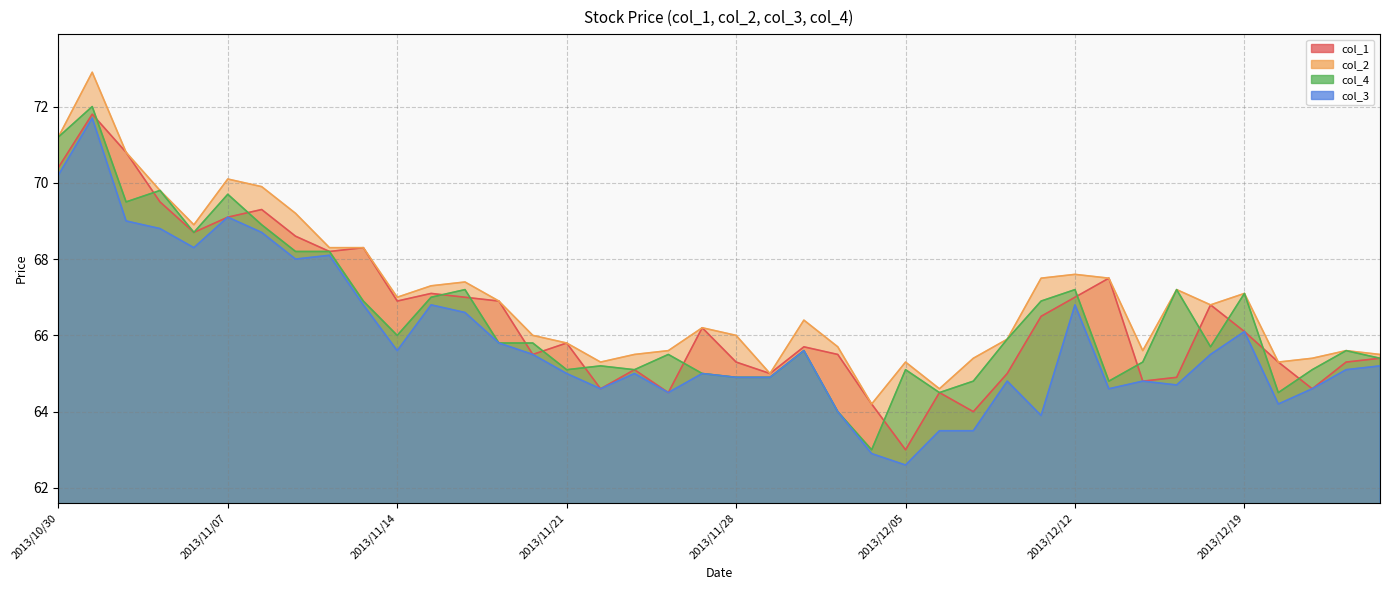

Reading left to right, transcribe all the data shown in this chart.

col_1: 70.4	71.8	70.8	69.5	68.7	69.1	69.3	68.6	68.2	68.3	66.9	67.1	67.0	66.9	65.5	65.8	64.6	65.1	64.5	66.2	65.3	65.0	65.7	65.5	64.2	63.0	64.5	64.0	65.0	66.5	67.0	67.5	64.8	64.9	66.8	66.1	65.3	64.6	65.3	65.4
col_2: 71.2	72.9	70.8	69.8	68.9	70.1	69.9	69.2	68.3	68.3	67.0	67.3	67.4	66.9	66.0	65.8	65.3	65.5	65.6	66.2	66.0	65.0	66.4	65.7	64.2	65.3	64.6	65.4	65.9	67.5	67.6	67.5	65.6	67.2	66.8	67.1	65.3	65.4	65.6	65.5
col_4: 71.2	72.0	69.5	69.8	68.7	69.7	68.9	68.2	68.2	66.9	66.0	67.0	67.2	65.8	65.8	65.1	65.2	65.1	65.5	65.0	64.9	64.9	65.6	64.0	63.0	65.1	64.5	64.8	65.9	66.9	67.2	64.8	65.3	67.2	65.7	67.1	64.5	65.1	65.6	65.4
col_3: 70.2	71.7	69.0	68.8	68.3	69.1	68.7	68.0	68.1	66.8	65.6	66.8	66.6	65.8	65.5	65.0	64.6	65.0	64.5	65.0	64.9	64.9	65.6	64.0	62.9	62.6	63.5	63.5	64.8	63.9	66.8	64.6	64.8	64.7	65.5	66.1	64.2	64.6	65.1	65.2